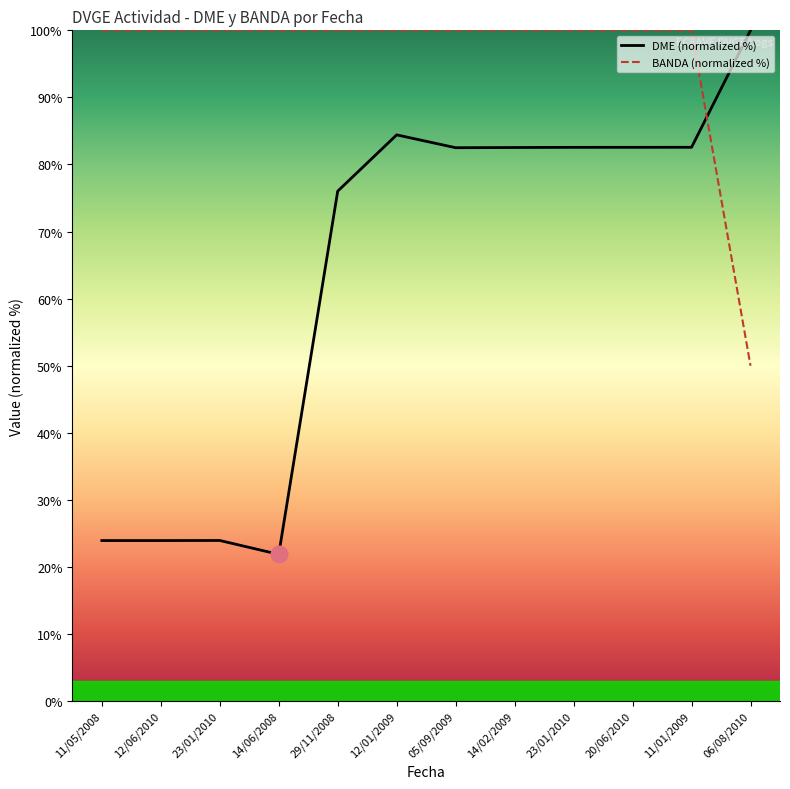

What is the difference between the highest and lowest values at 12/06/2010?

76.1